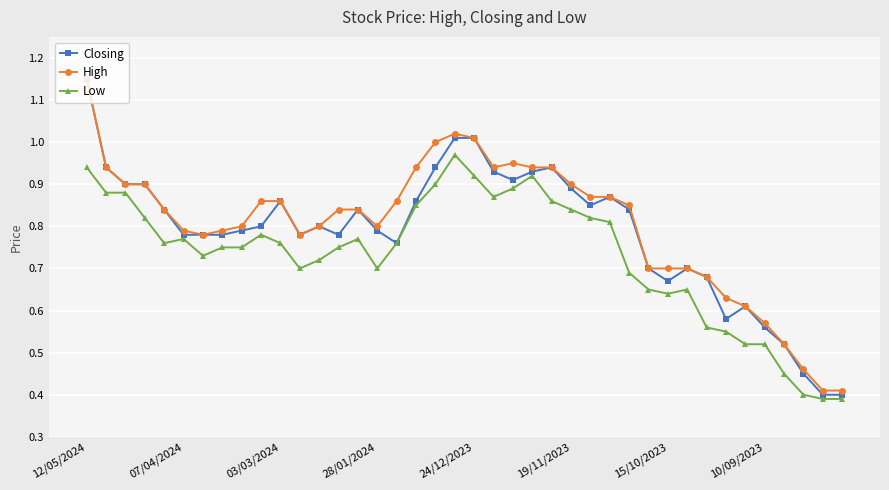

True or false: High has more than 1 points higher than both neighbors.

True